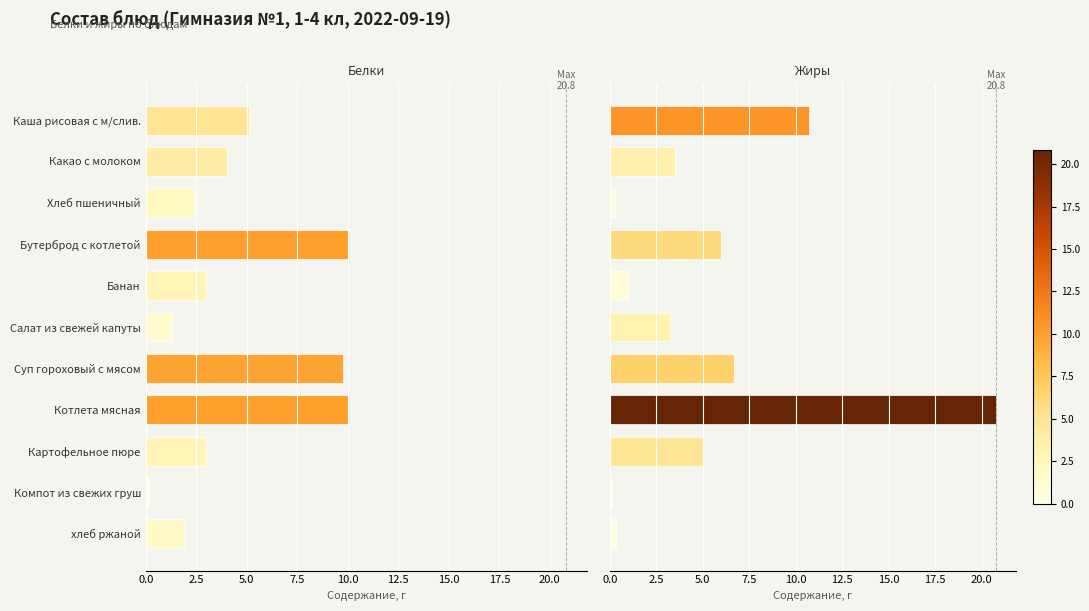

What are all the series names shown in the legend?

Белки, Жиры